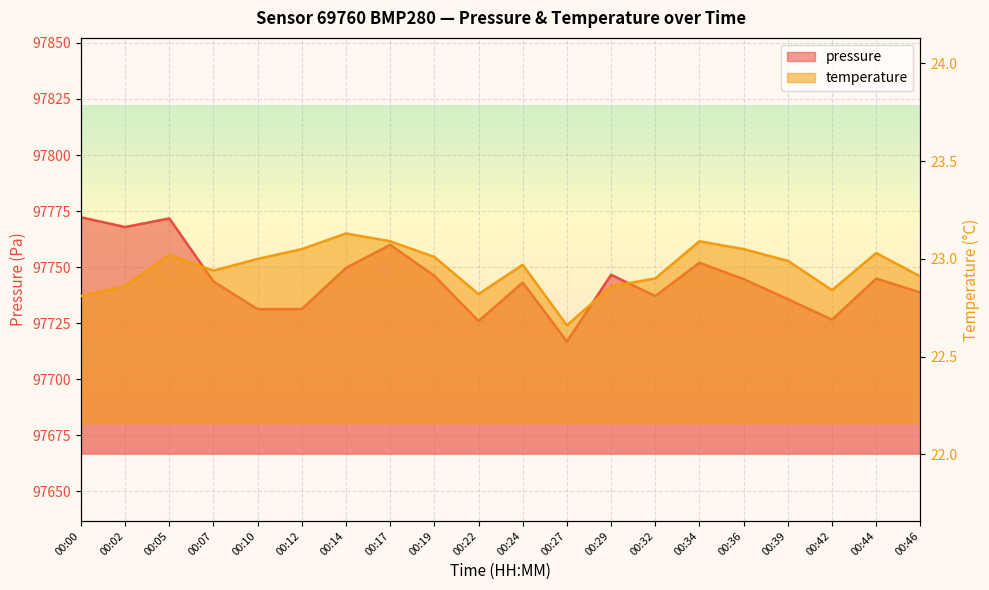

Which series has the widest spread of values?

pressure